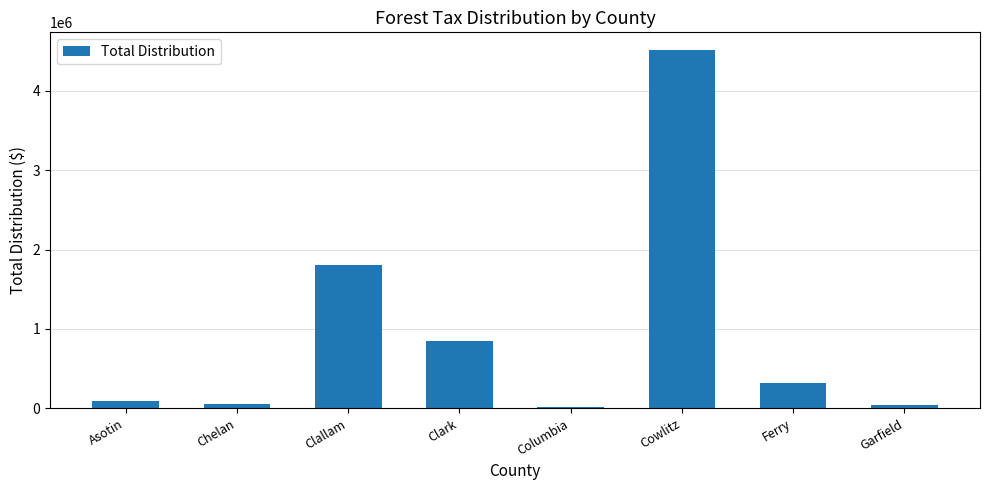

What is the average value?

960884.4